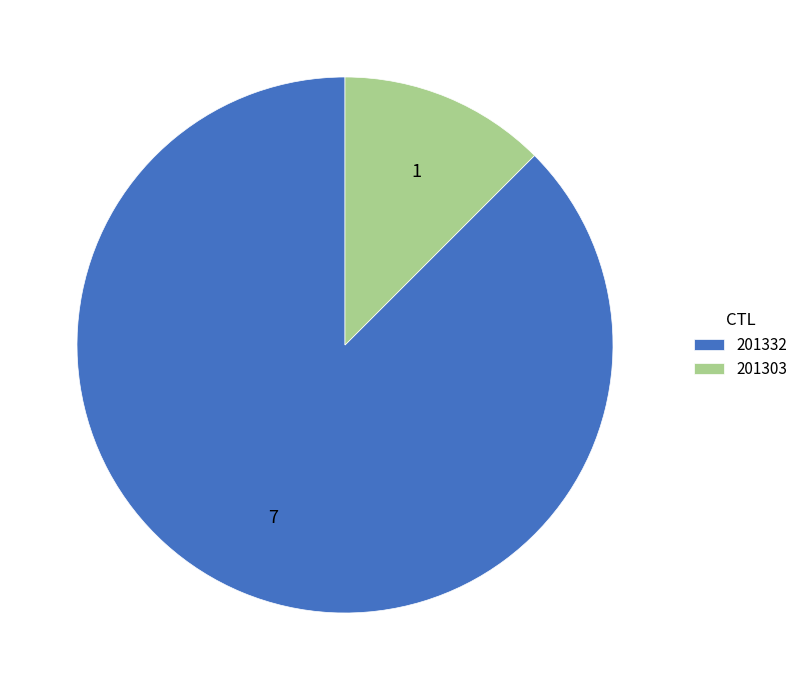

How many segments does this pie chart have?

2